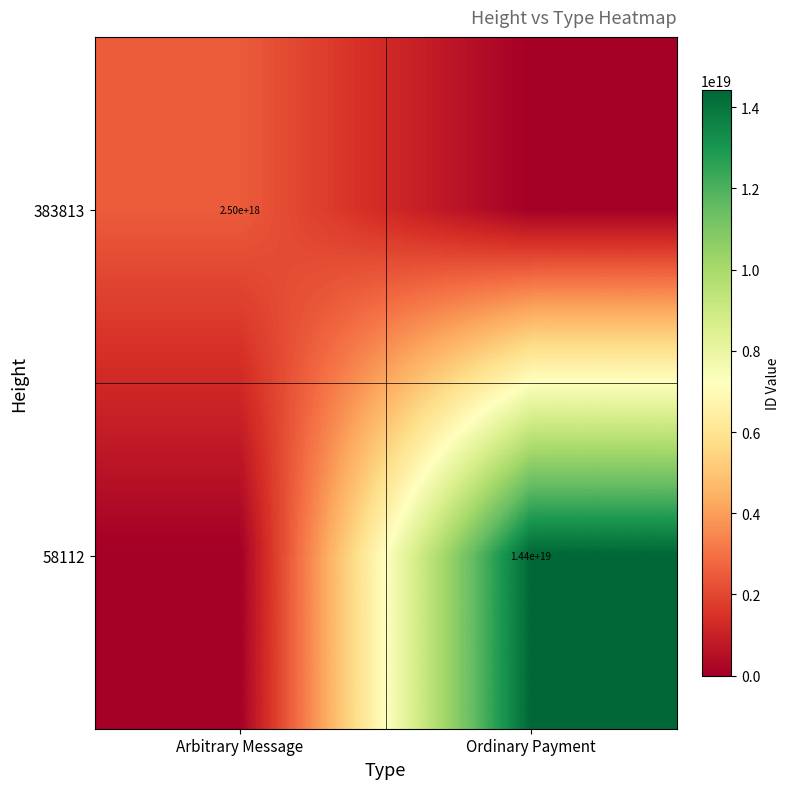

Which has a higher value, Ordinary Payment or Arbitrary Message?

Arbitrary Message